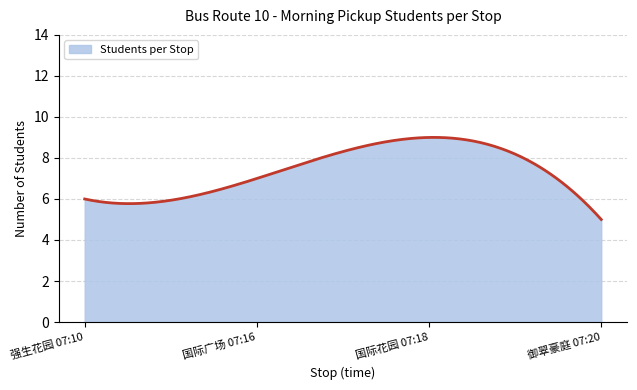

What is the difference between the maximum and minimum values?

4.0